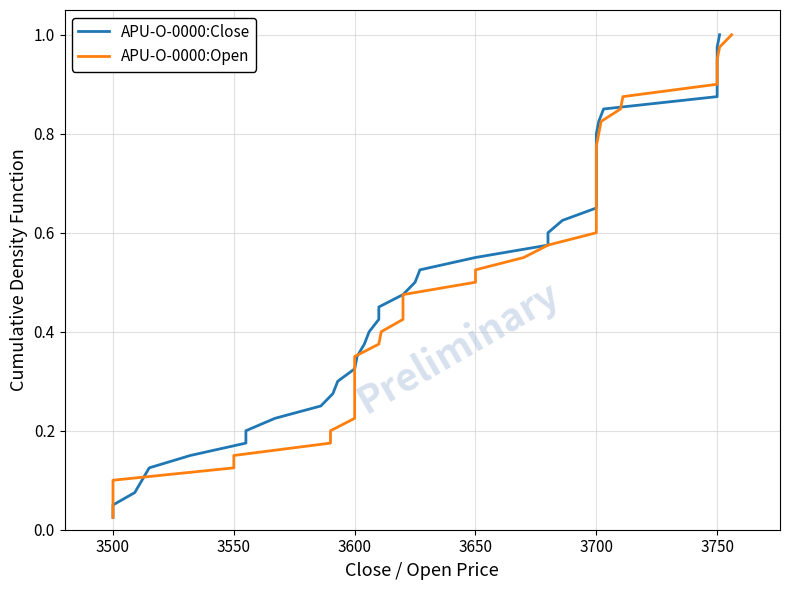

The value of APU-O-0000:Close at 3700 is 0.7. True or false?

True